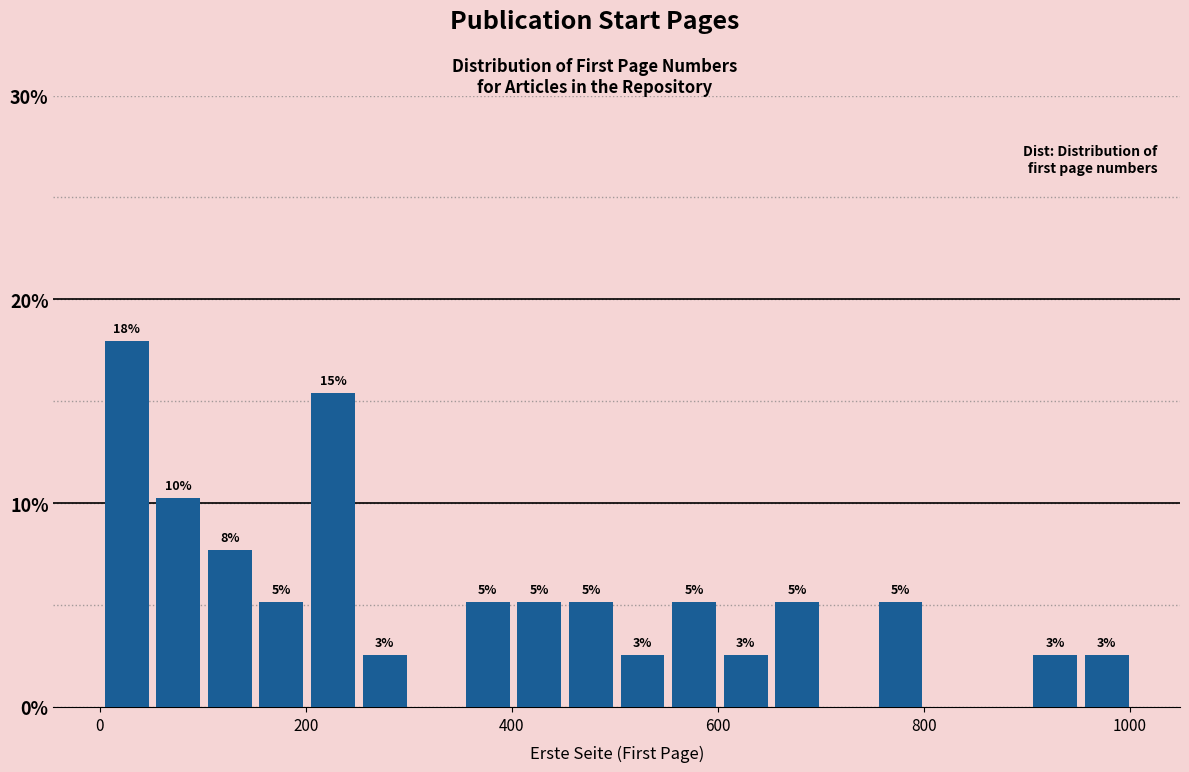

Around what value on the x-axis is the tallest bar? Give the approximate position of its centre, as read against the axis.

20